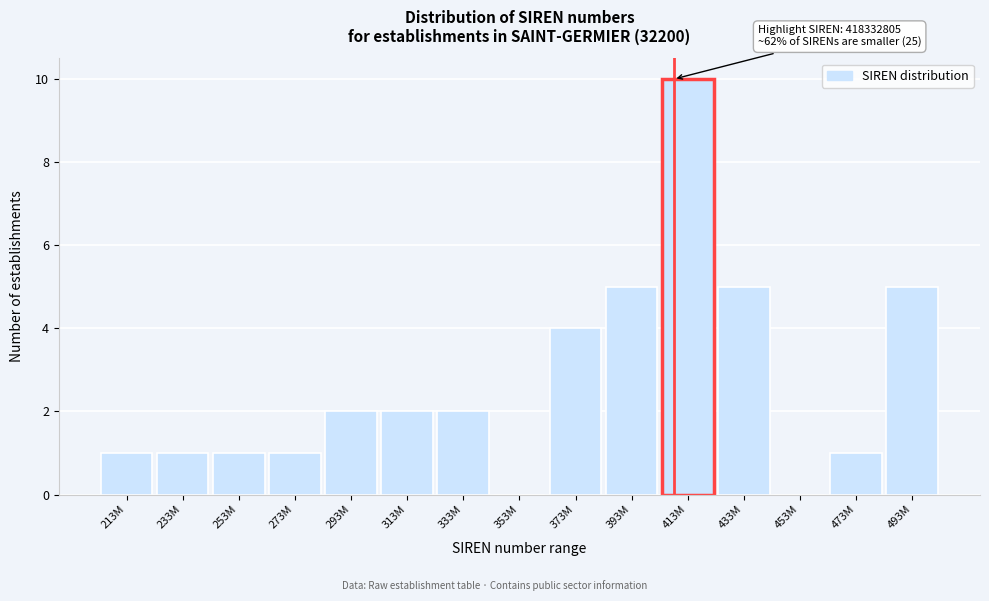

Reading left to right, what are all the values shown in this chart?

213M=1	233M=1	253M=1	273M=1	293M=2	313M=2	333M=2	353M=0	373M=4	393M=5	413M=10	433M=5	453M=0	473M=1	493M=5